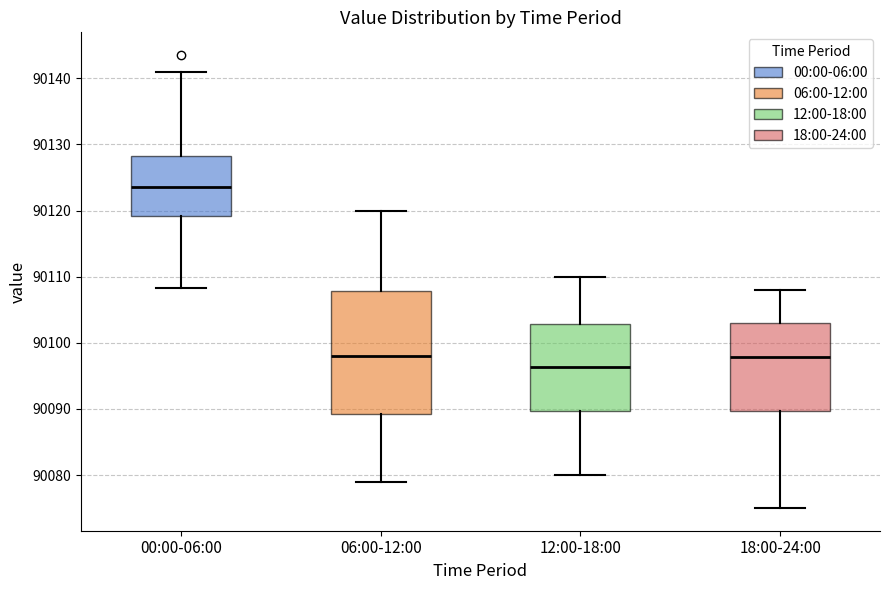

Which box is the tallest, from its lower edge to its upper edge?

06:00-12:00